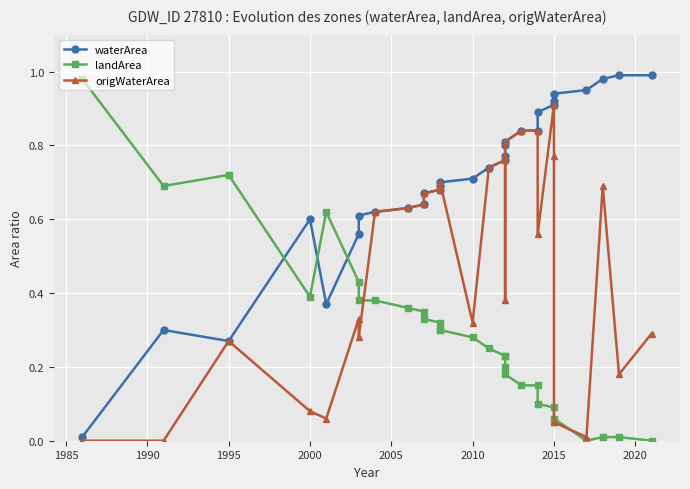

After their last crossing, which series has the higher values: waterArea or landArea?

waterArea